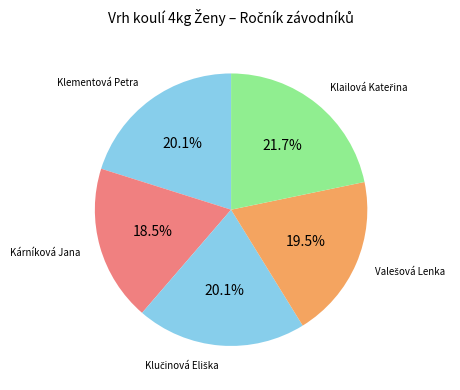

What is the smallest slice in the pie chart?

Kárníková Jana